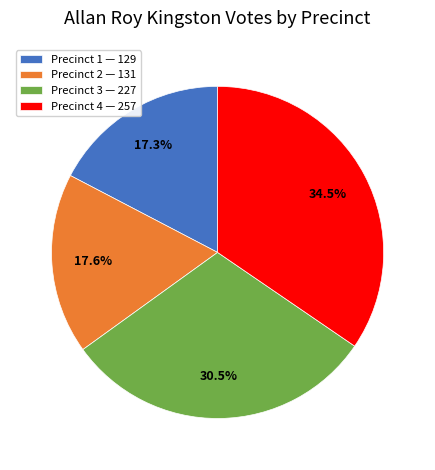

To the nearest percent, what is the difference between the Precinct 3 and Precinct 4 slice percentages?

4%